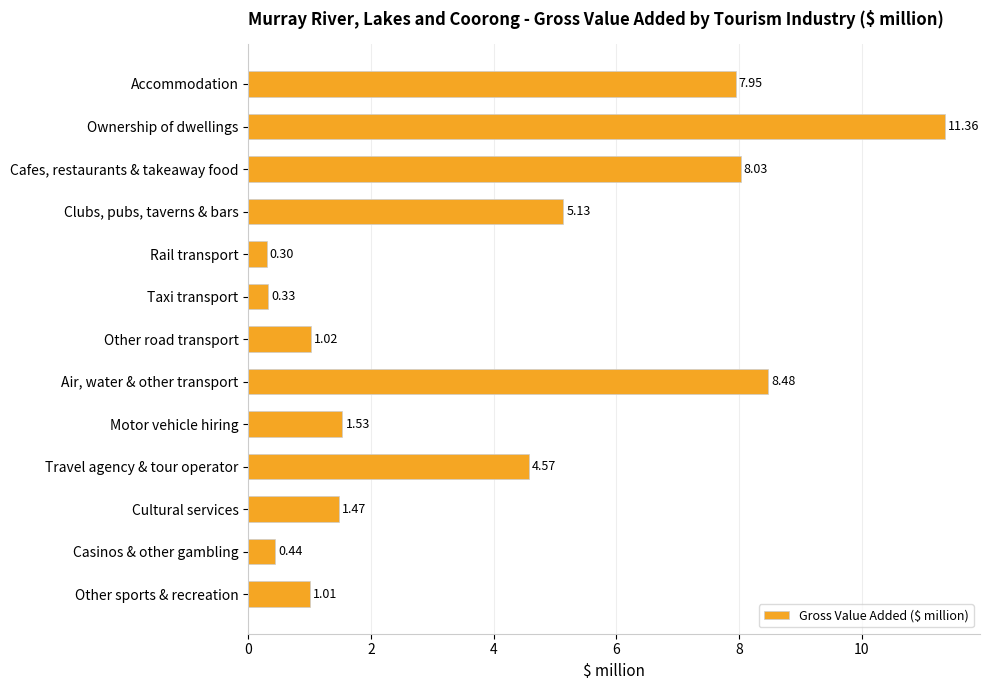

Which category has the highest value across all series?

Ownership of dwellings